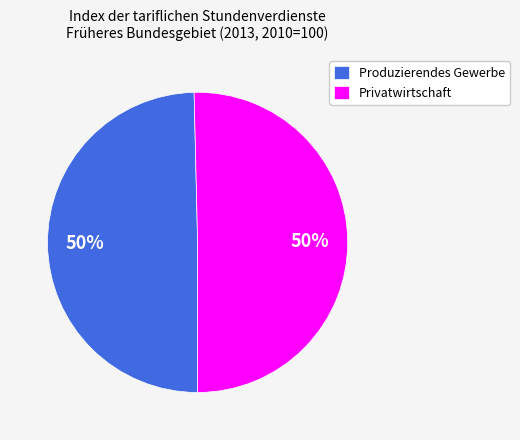

To the nearest percent, what is the average slice percentage?

50%